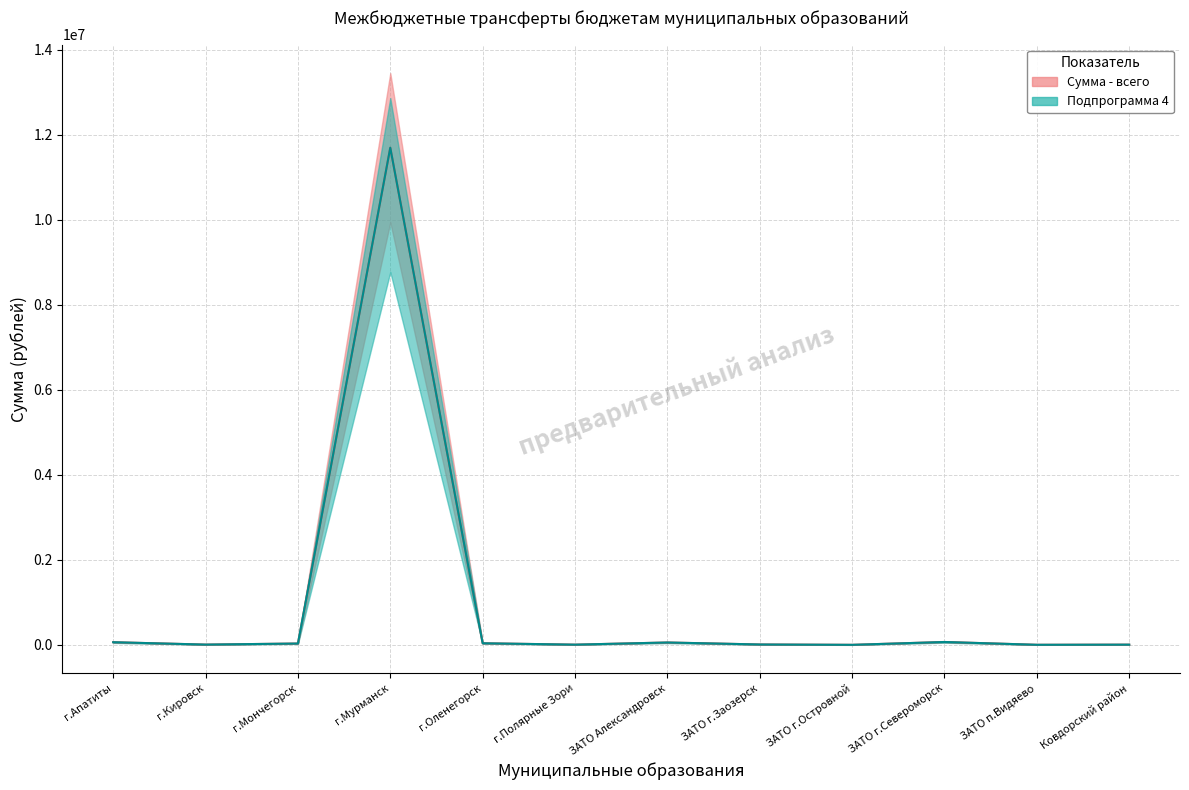

Which series has the largest total across all categories?

Сумма - всего